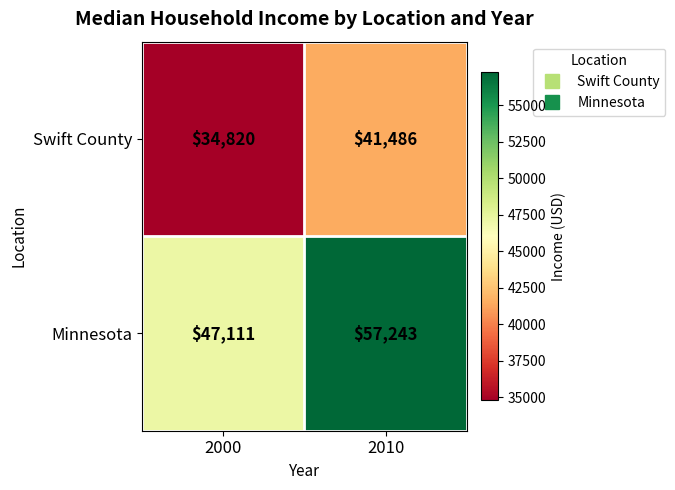

Reading left to right, transcribe all the data shown in this chart.

Swift County: 2000=34820	2010=41486
Minnesota: 2000=47111	2010=57243